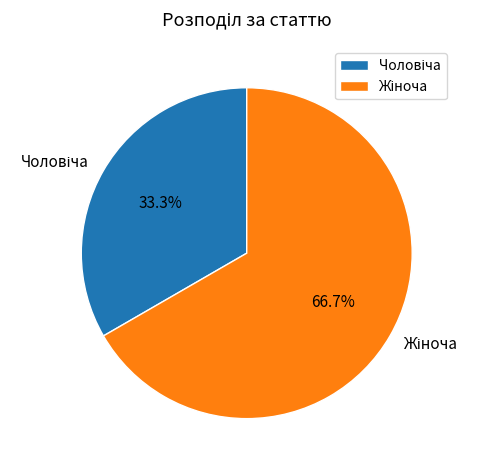

Which category has the smallest portion of the pie?

Чоловіча